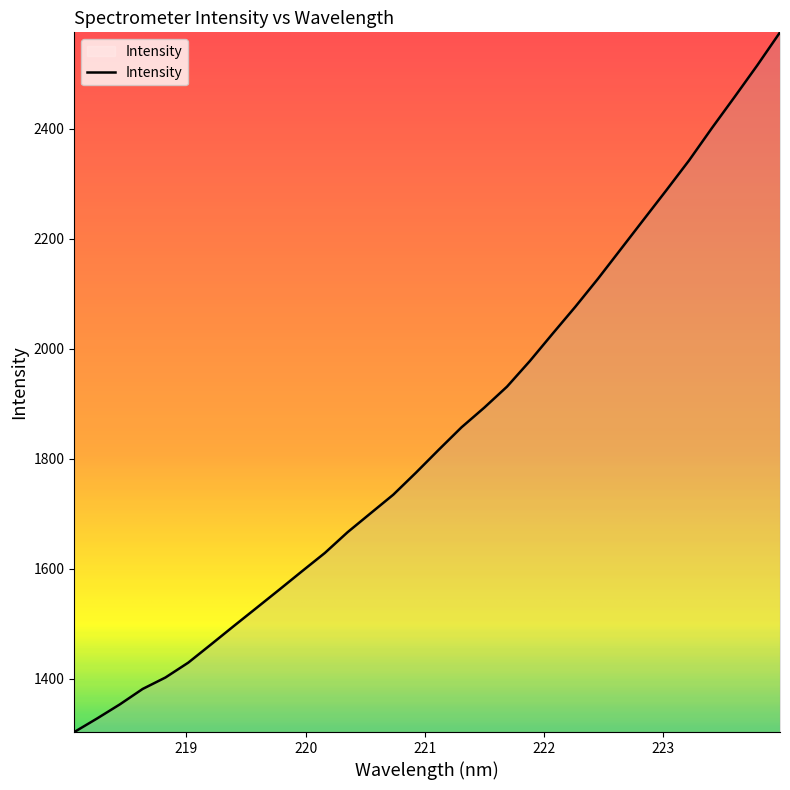

What is the difference between the maximum and minimum values?

1272.1